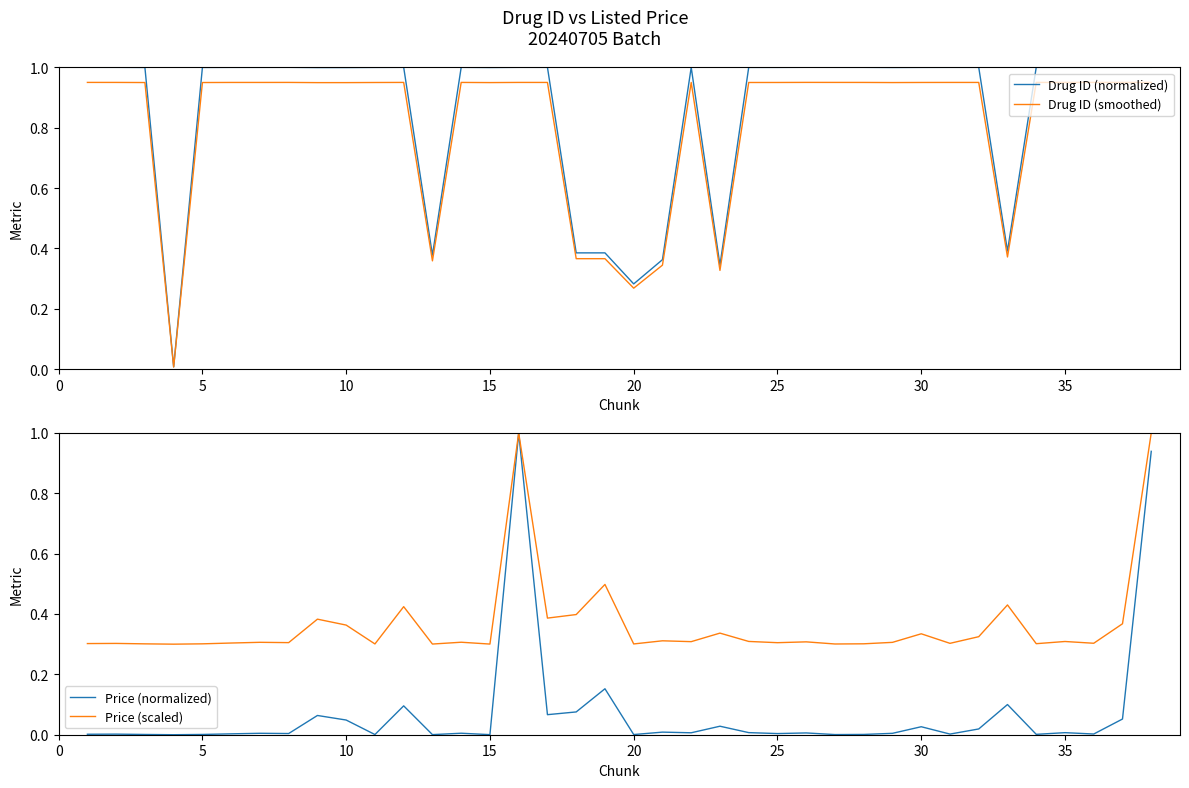

The Price (scaled) series shows 0.5 at 15. True or false?

False